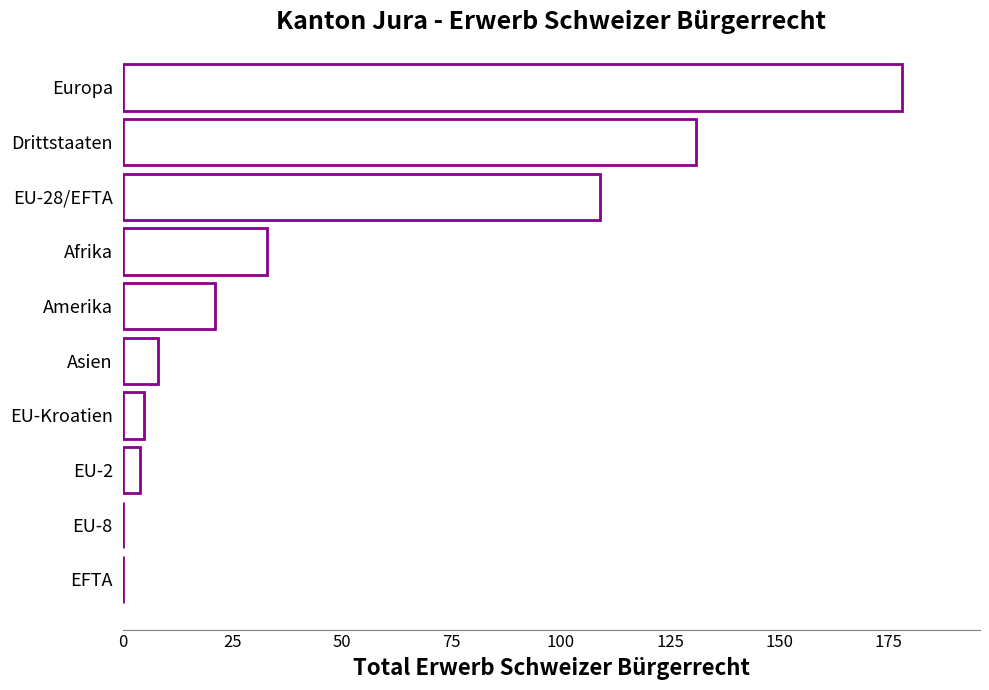

Which category has the highest value across all series?

Europa